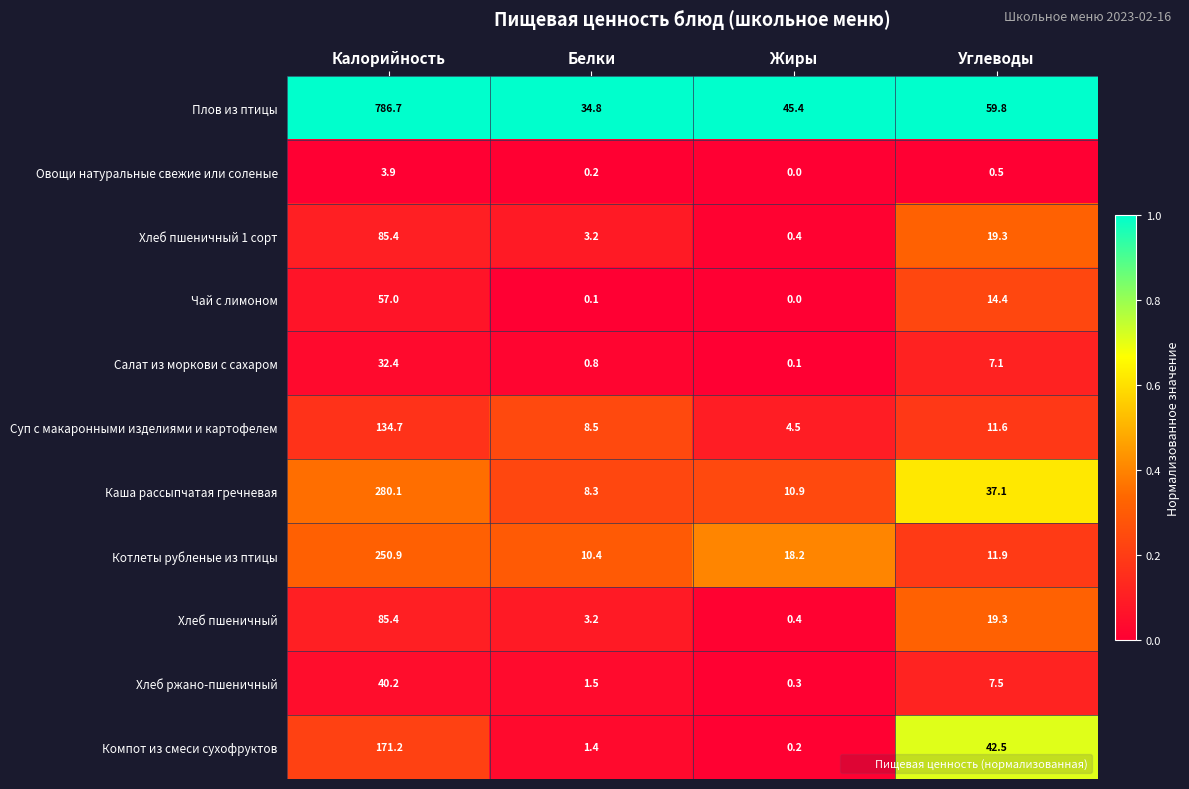

What is the sum of the Суп с макаронными изделиями и картофелем values at Калорийность and Жиры?

139.2